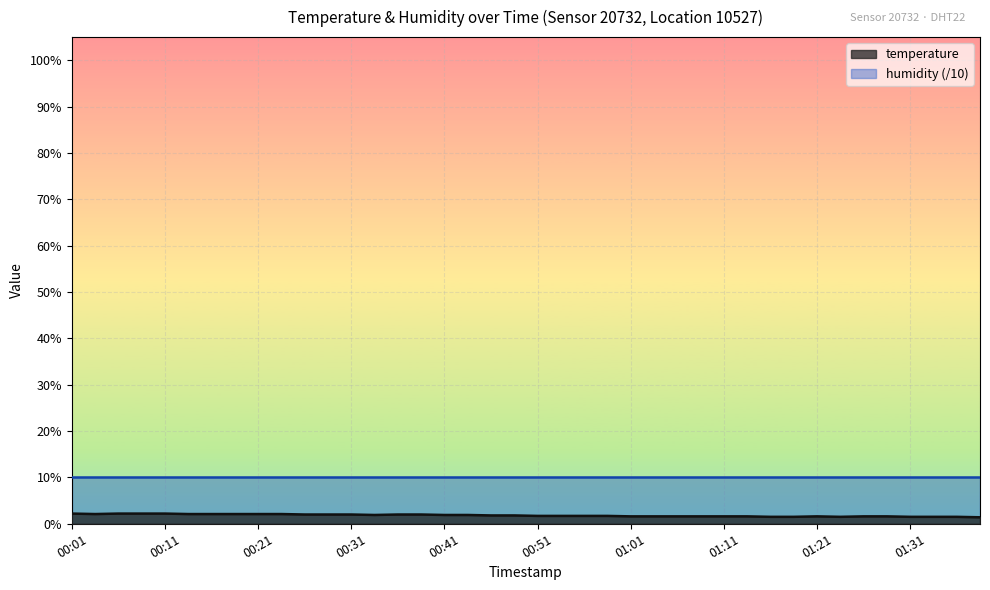

What is the difference between the maximum and minimum values?

0.8